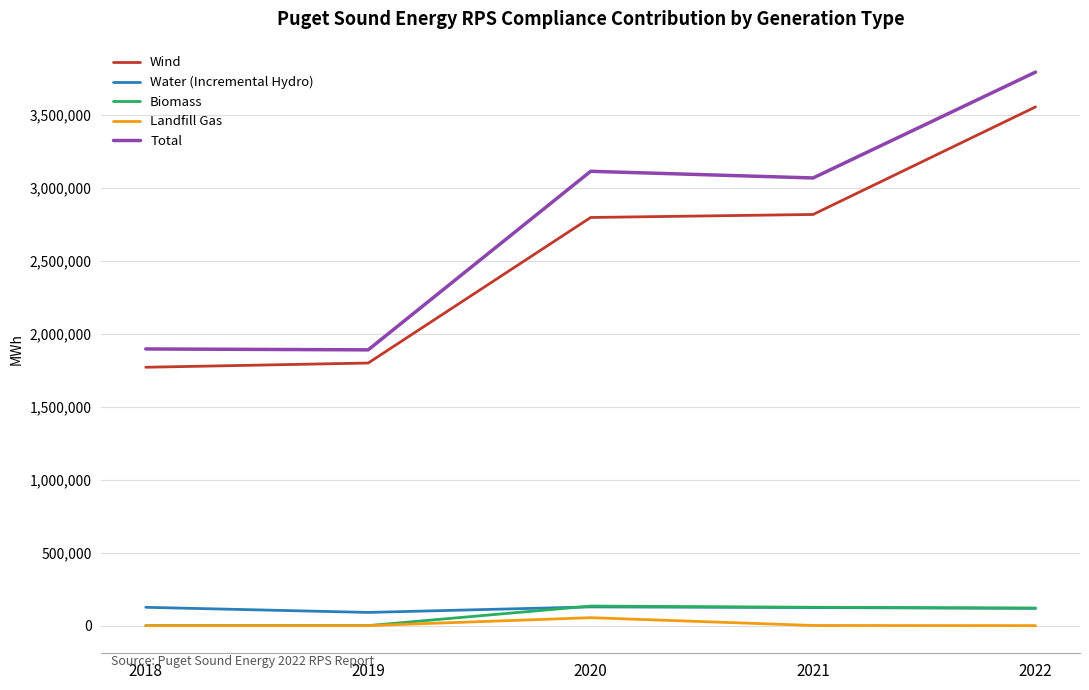

What is the sum of all Wind values?

12744605.0